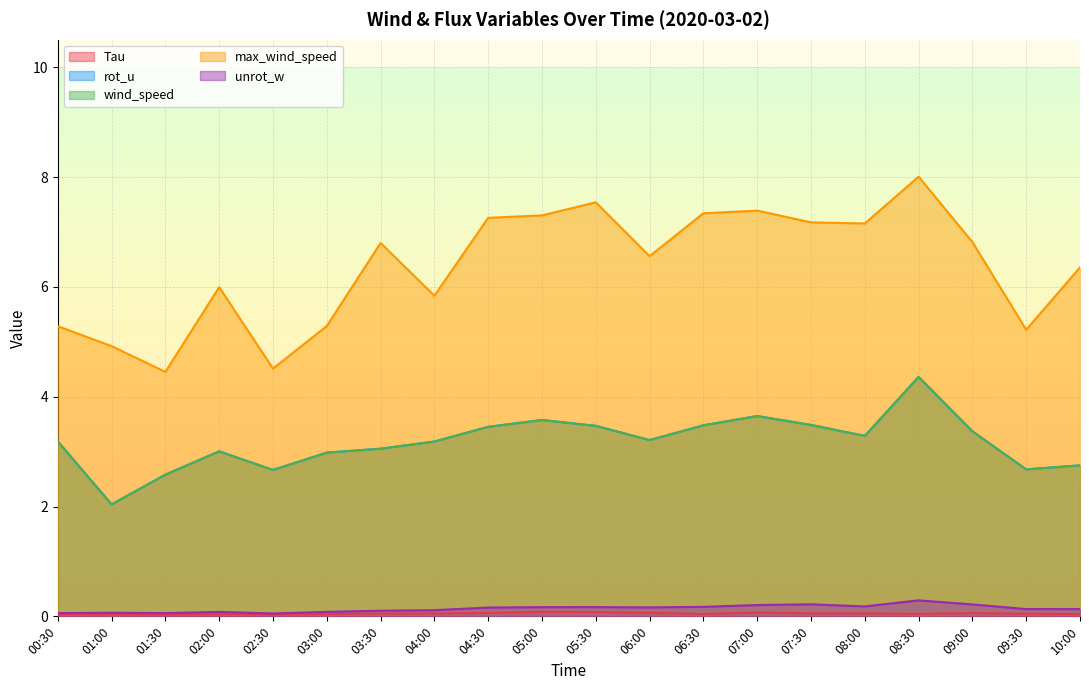

Reading right to left, transcribe all the data shown in this chart.

Tau: 10:00=0.0	09:30=0.0	09:00=0.1	08:30=0.0	08:00=0.1	07:30=0.1	07:00=0.1	06:30=0.0	06:00=0.1	05:30=0.1	05:00=0.1	04:30=0.1	04:00=0.1	03:30=0.1	03:00=0.0	02:30=0.0	02:00=0.0	01:30=0.0	01:00=0.0	00:30=0.0
rot_u: 10:00=2.7	09:30=2.7	09:00=3.4	08:30=4.4	08:00=3.3	07:30=3.5	07:00=3.6	06:30=3.5	06:00=3.2	05:30=3.5	05:00=3.6	04:30=3.5	04:00=3.2	03:30=3.1	03:00=3.0	02:30=2.7	02:00=3.0	01:30=2.6	01:00=2.0	00:30=3.2
wind_speed: 10:00=2.7	09:30=2.7	09:00=3.4	08:30=4.4	08:00=3.3	07:30=3.5	07:00=3.6	06:30=3.5	06:00=3.2	05:30=3.5	05:00=3.6	04:30=3.5	04:00=3.2	03:30=3.1	03:00=3.0	02:30=2.7	02:00=3.0	01:30=2.6	01:00=2.0	00:30=3.2
max_wind_speed: 10:00=6.4	09:30=5.2	09:00=6.8	08:30=8.0	08:00=7.2	07:30=7.2	07:00=7.4	06:30=7.3	06:00=6.6	05:30=7.5	05:00=7.3	04:30=7.3	04:00=5.8	03:30=6.8	03:00=5.3	02:30=4.5	02:00=6.0	01:30=4.5	01:00=4.9	00:30=5.3
unrot_w: 10:00=0.1	09:30=0.1	09:00=0.2	08:30=0.3	08:00=0.2	07:30=0.2	07:00=0.2	06:30=0.2	06:00=0.2	05:30=0.2	05:00=0.2	04:30=0.2	04:00=0.1	03:30=0.1	03:00=0.1	02:30=0.1	02:00=0.1	01:30=0.1	01:00=0.1	00:30=0.1